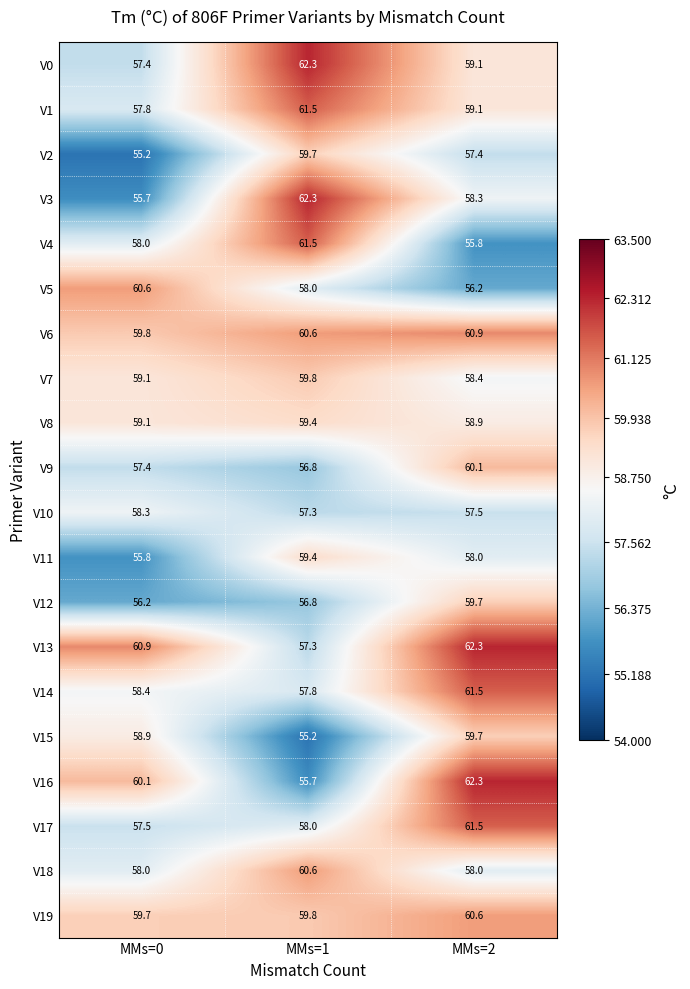

What is the smallest value displayed?

55.2